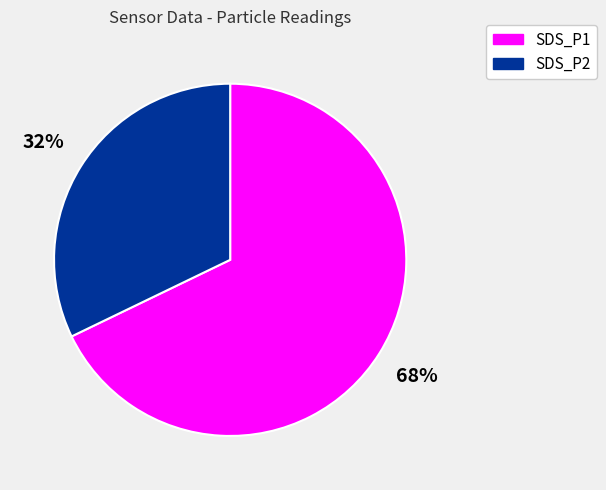

Is the sum of SDS_P2 and SDS_P1 greater than half?

Yes